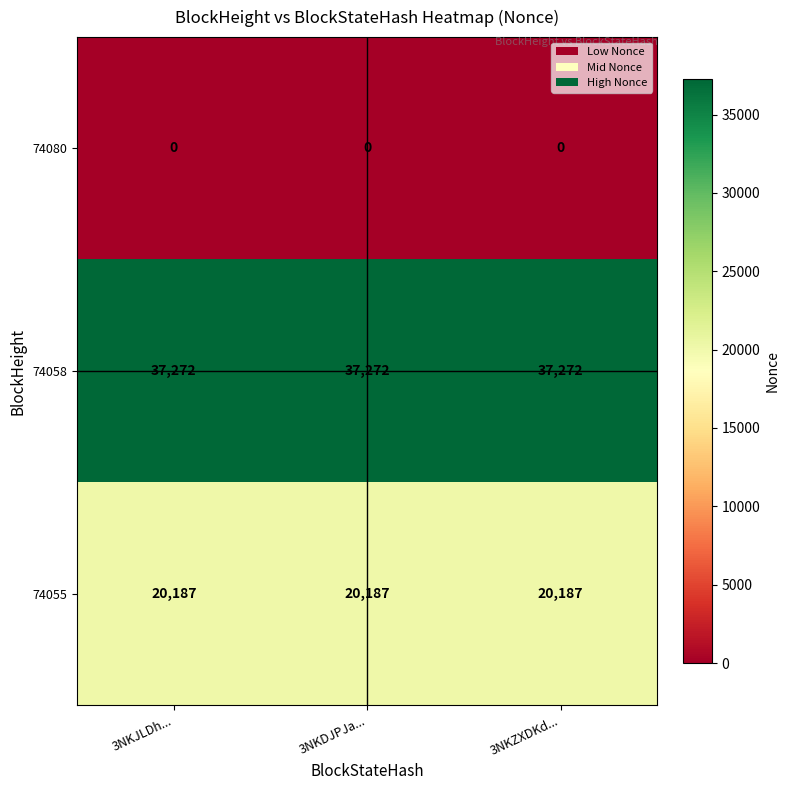

Rank the series by their average value, from lowest to highest.

74080, 74055, 74058